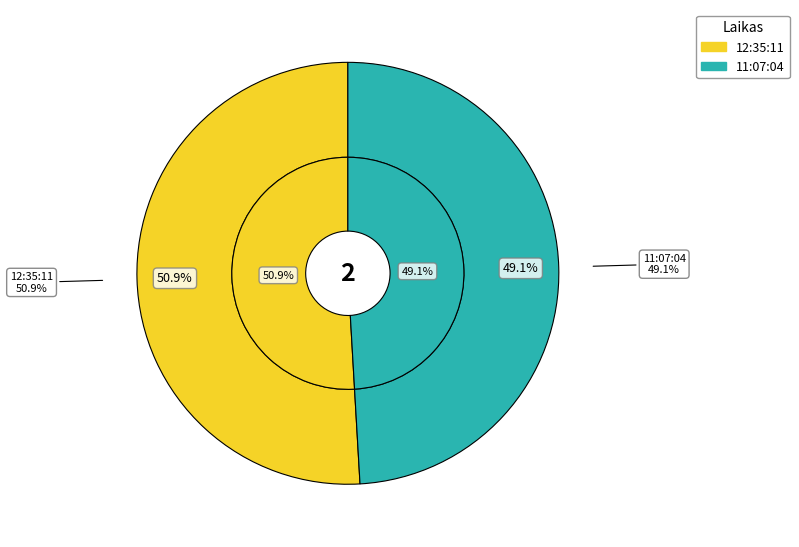

To the nearest percent, what is the difference between the largest and smallest slice percentages?

2%